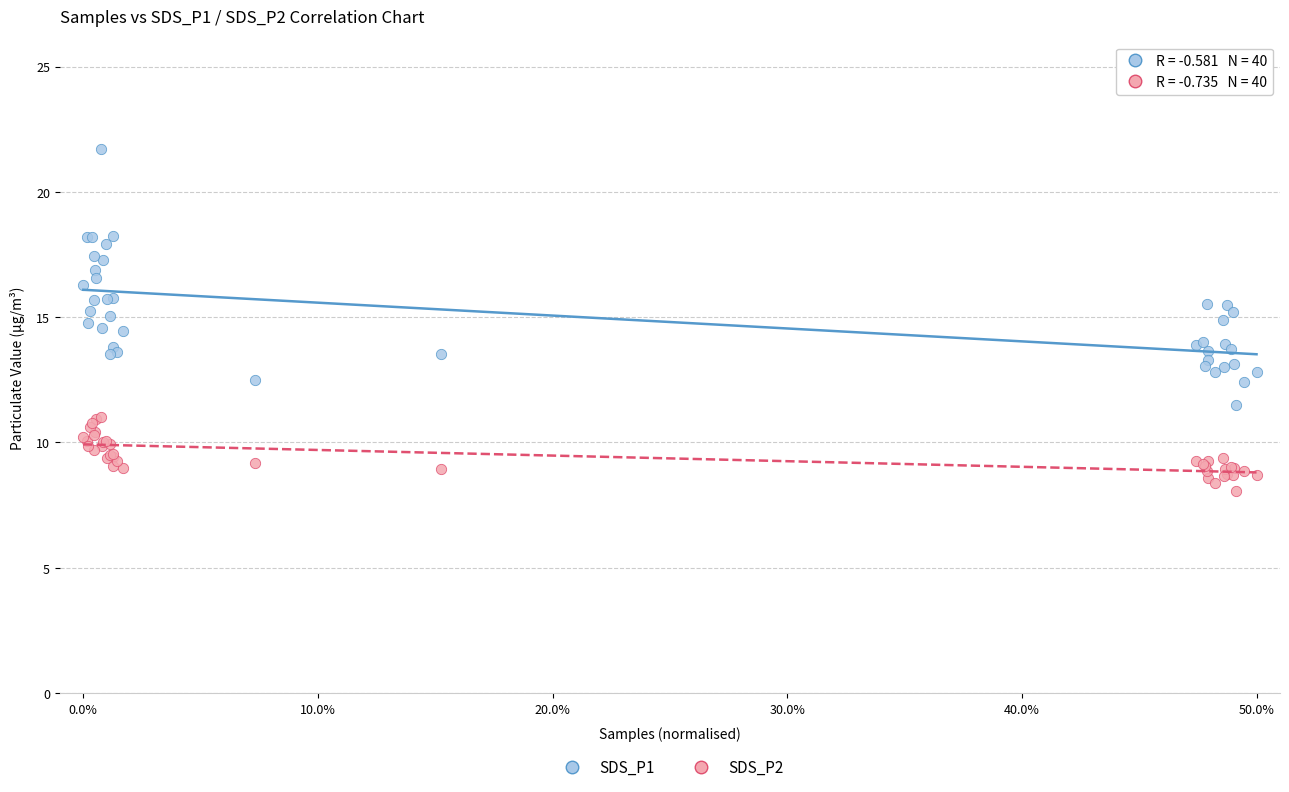

Which series has the largest Y range (max minus min)?

SDS_P1